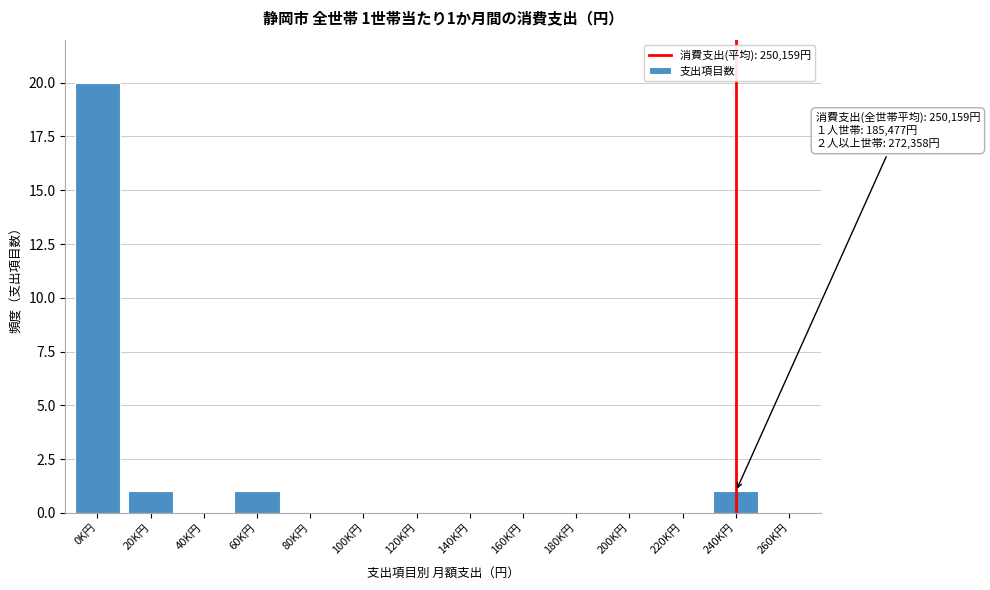

Reading left to right, what are all the values shown in this chart?

0K円=20	20K円=1	40K円=0	60K円=1	80K円=0	100K円=0	120K円=0	140K円=0	160K円=0	180K円=0	200K円=0	220K円=0	240K円=1	260K円=0